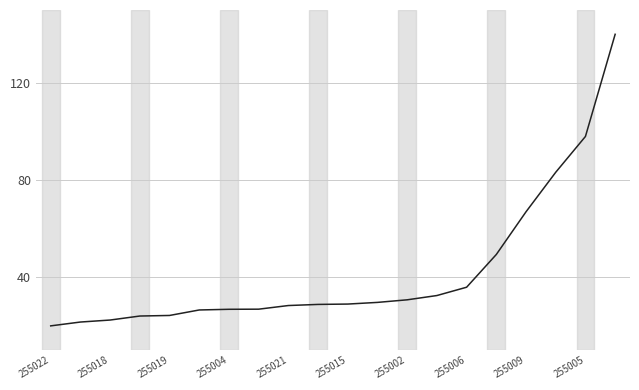

What is the difference between the maximum and minimum values?

120.0